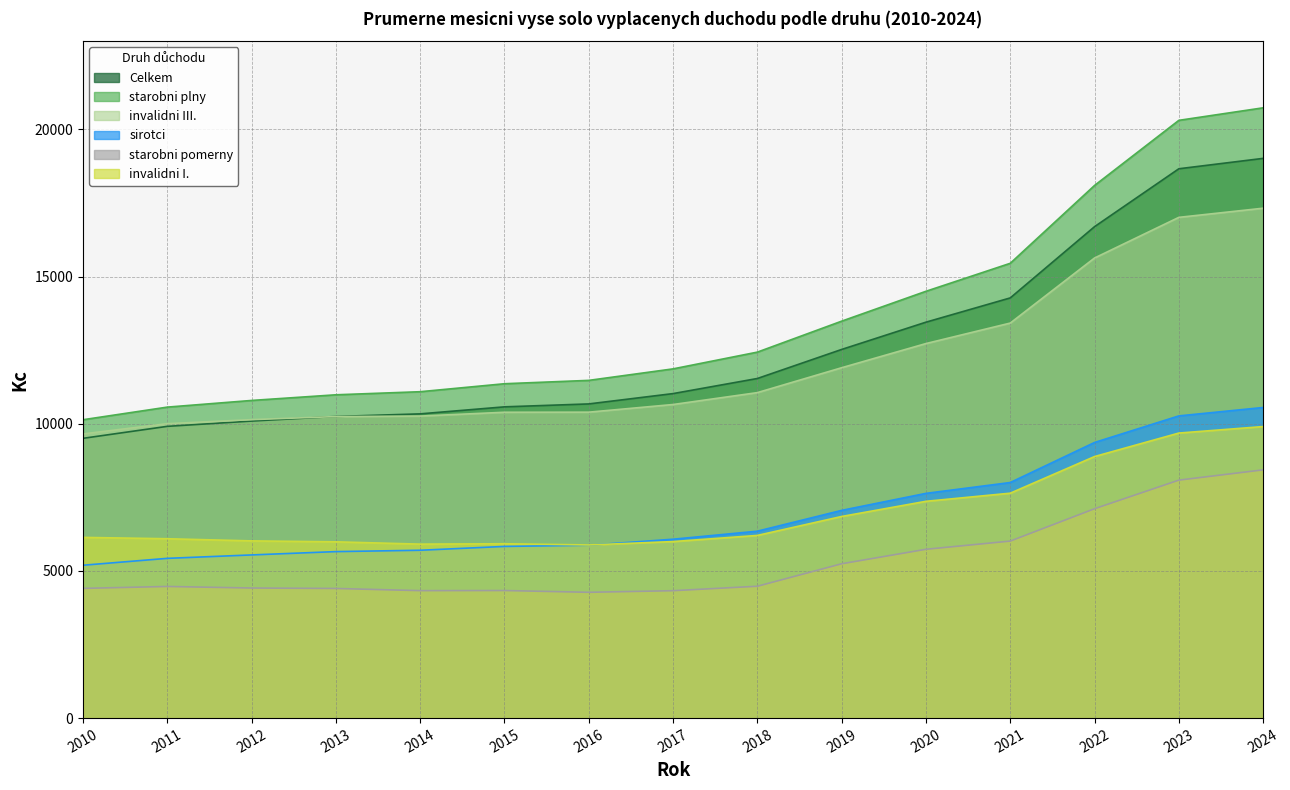

At which label does starobni pomerny reach its minimum?

2016